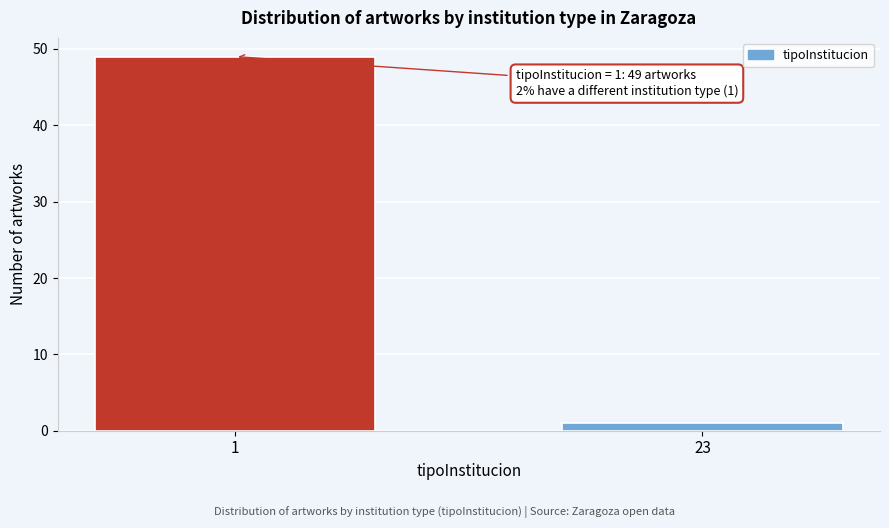

Reading left to right, list all the values displayed in this chart.

1=49	23=1